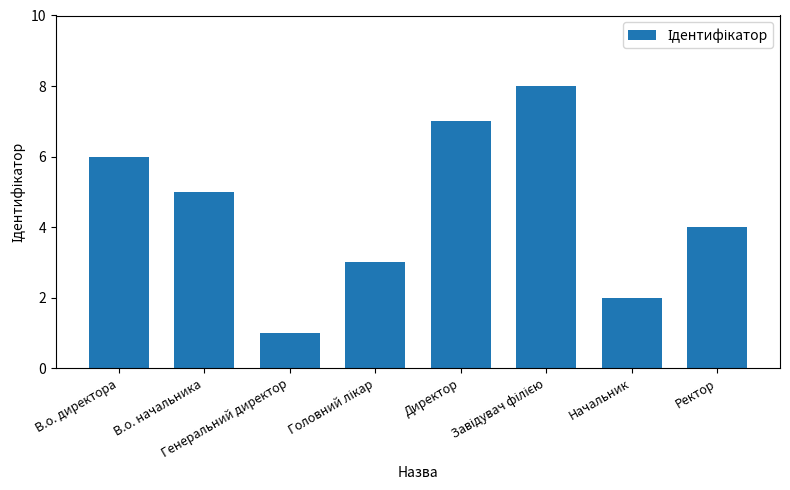

What is the difference between the second highest and minimum values?

6